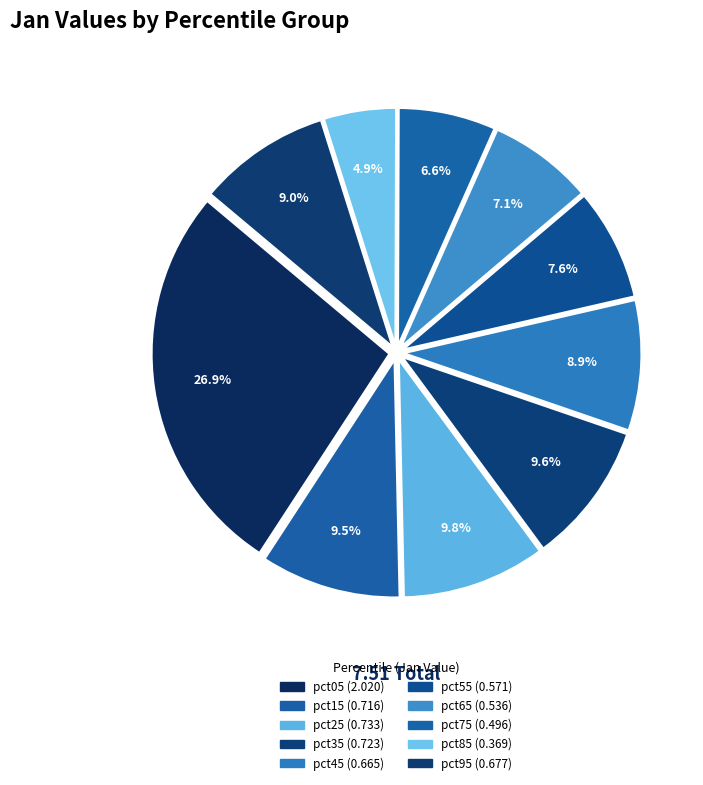

Is the sum of pct35 and pct15 greater than half?

No